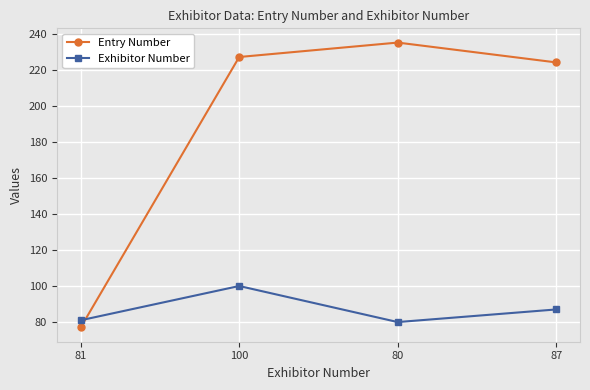

What is the difference between the highest and lowest values at 80?

155